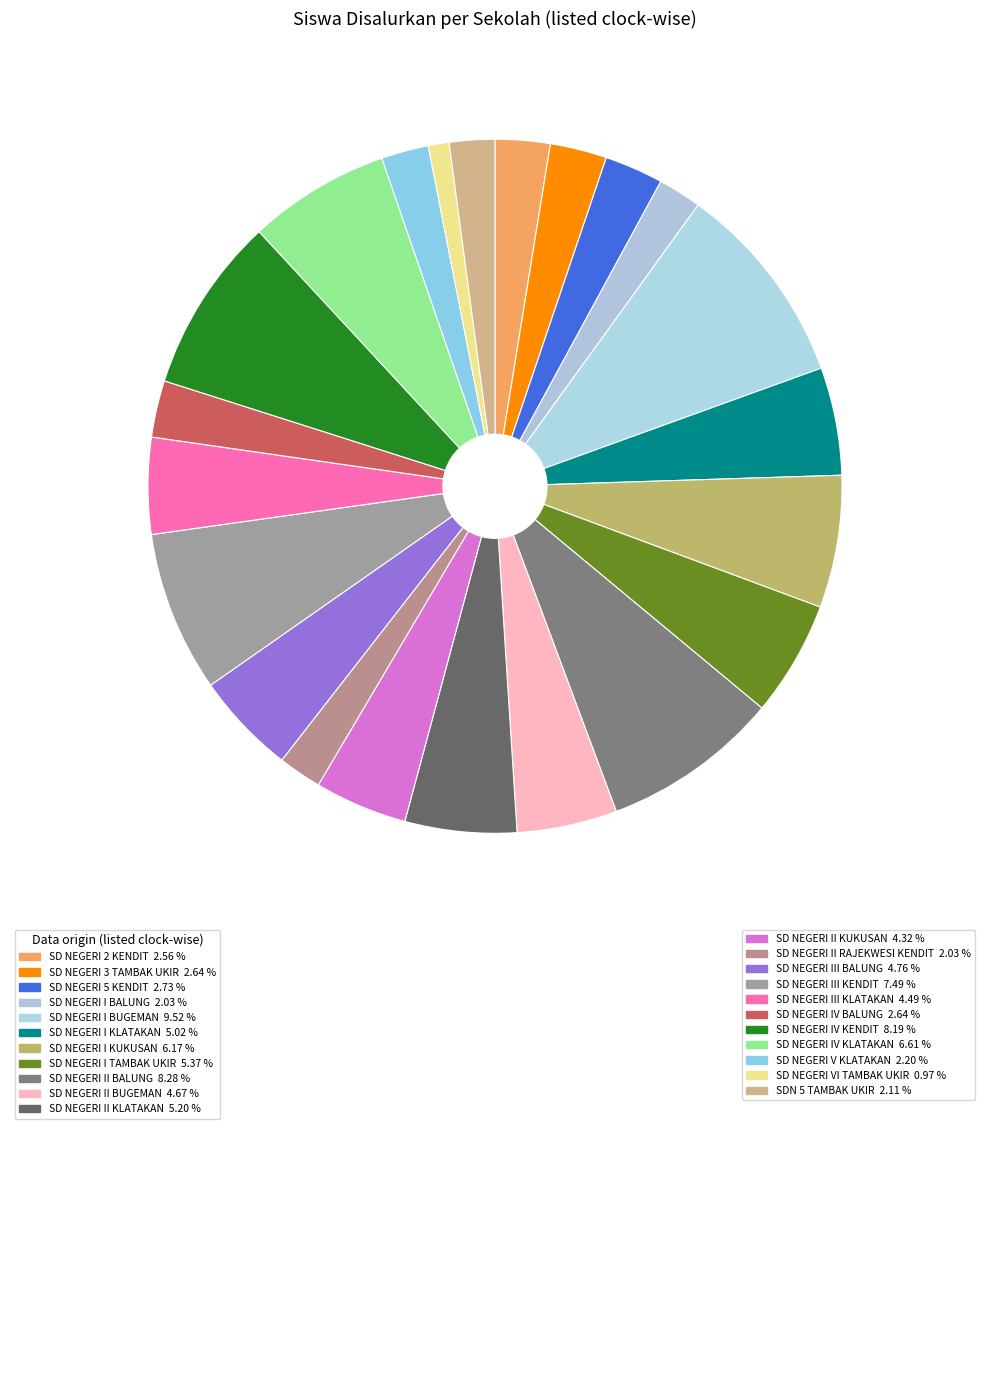

Rank the categories by value from lowest to highest.

SD NEGERI VI TAMBAK UKIR, SD NEGERI I BALUNG, SD NEGERI II RAJEKWESI KENDIT, SDN 5 TAMBAK UKIR, SD NEGERI V KLATAKAN, SD NEGERI 2 KENDIT, SD NEGERI 3 TAMBAK UKIR, SD NEGERI IV BALUNG, SD NEGERI 5 KENDIT, SD NEGERI II KUKUSAN, SD NEGERI III KLATAKAN, SD NEGERI II BUGEMAN, SD NEGERI III BALUNG, SD NEGERI I KLATAKAN, SD NEGERI II KLATAKAN, SD NEGERI I TAMBAK UKIR, SD NEGERI I KUKUSAN, SD NEGERI IV KLATAKAN, SD NEGERI III KENDIT, SD NEGERI IV KENDIT, SD NEGERI II BALUNG, SD NEGERI I BUGEMAN